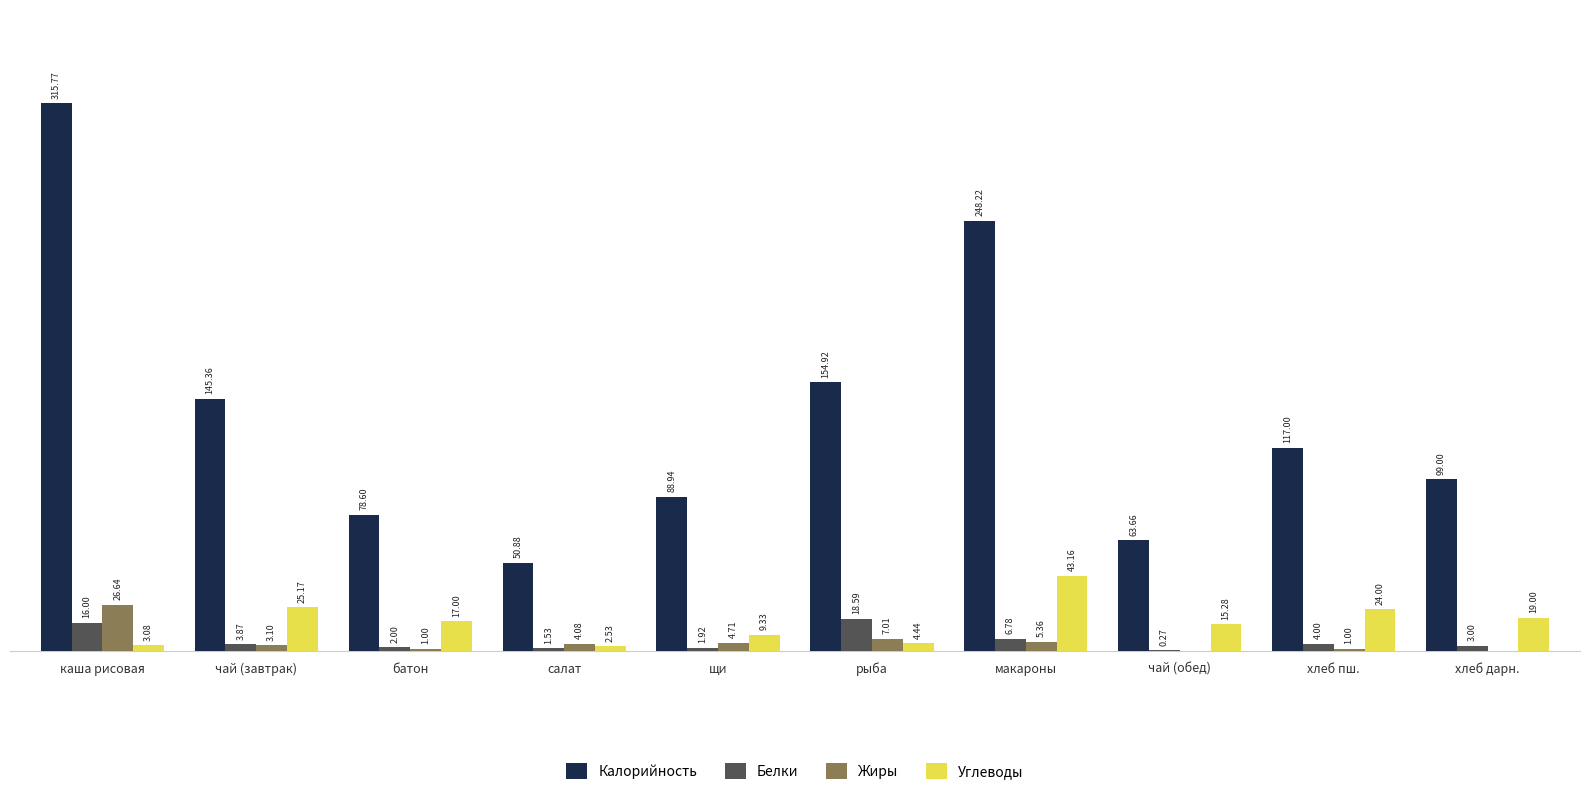

At which category is the sum across all series the highest?

каша рисовая